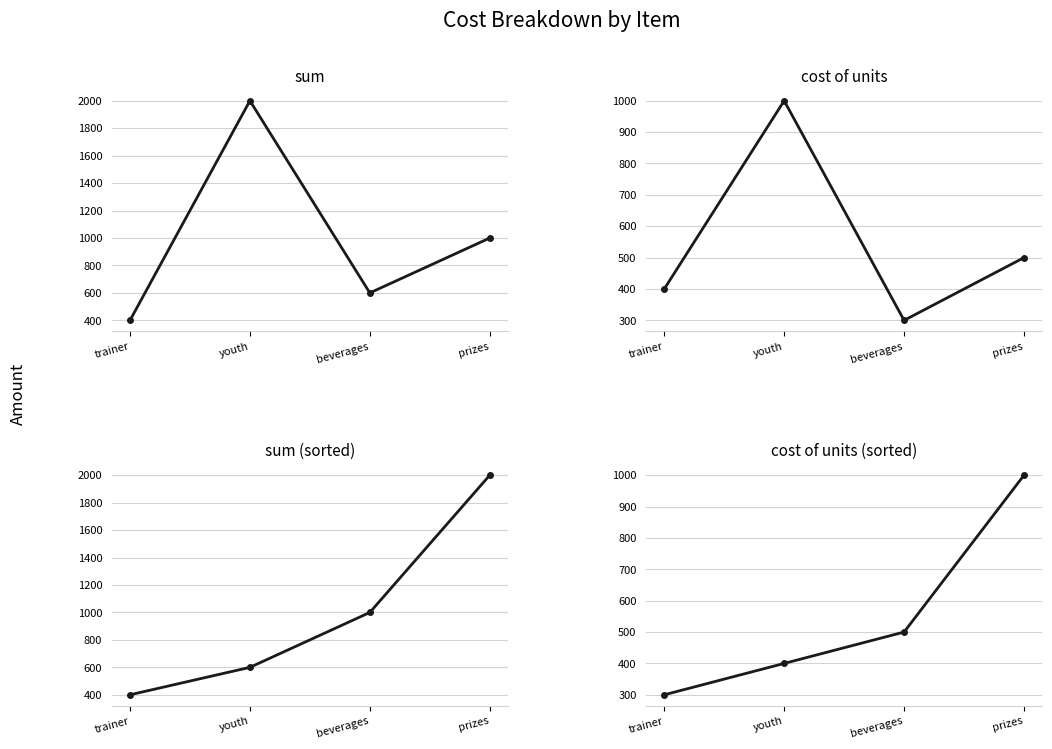

List the series in order of their overall mean, lowest first.

cost of units, sum